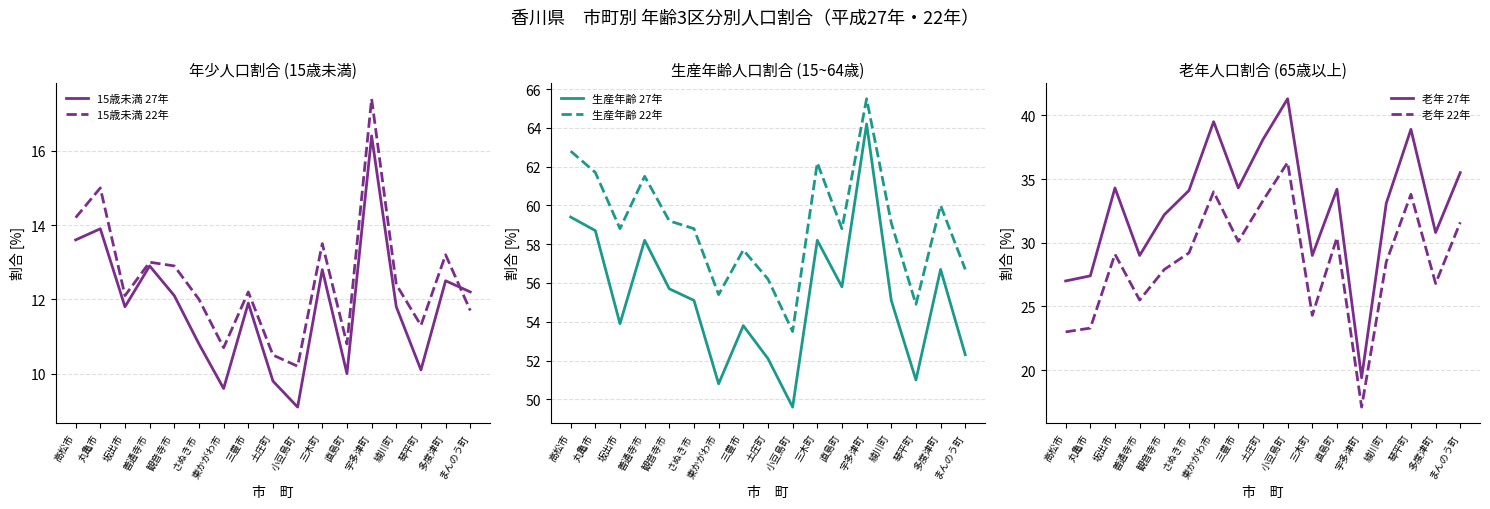

At which category does 15歳未満 27年 reach its first local valley?

坂出市